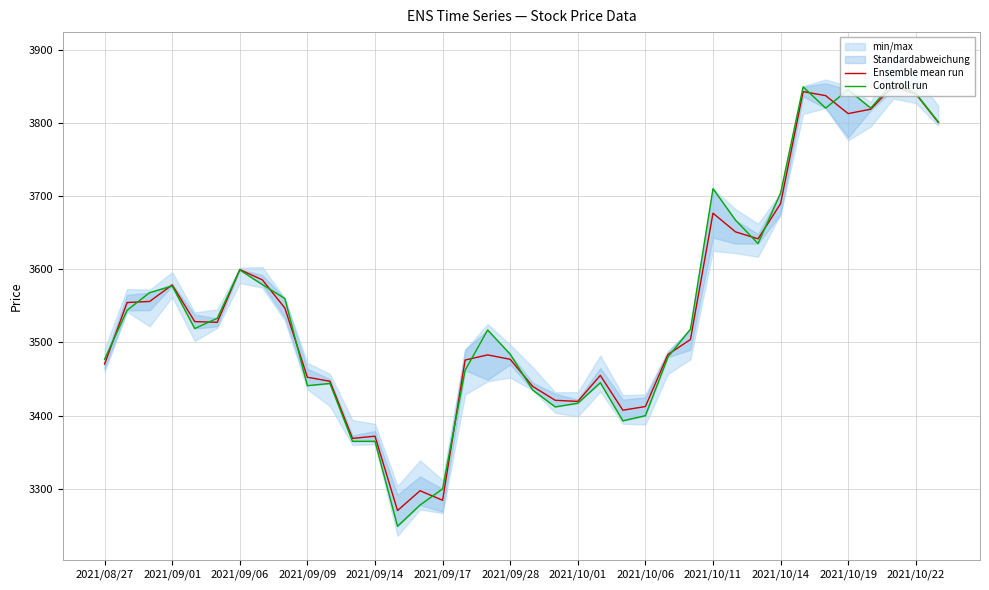

What is the maximum value for Ensemble mean run?

3850.0